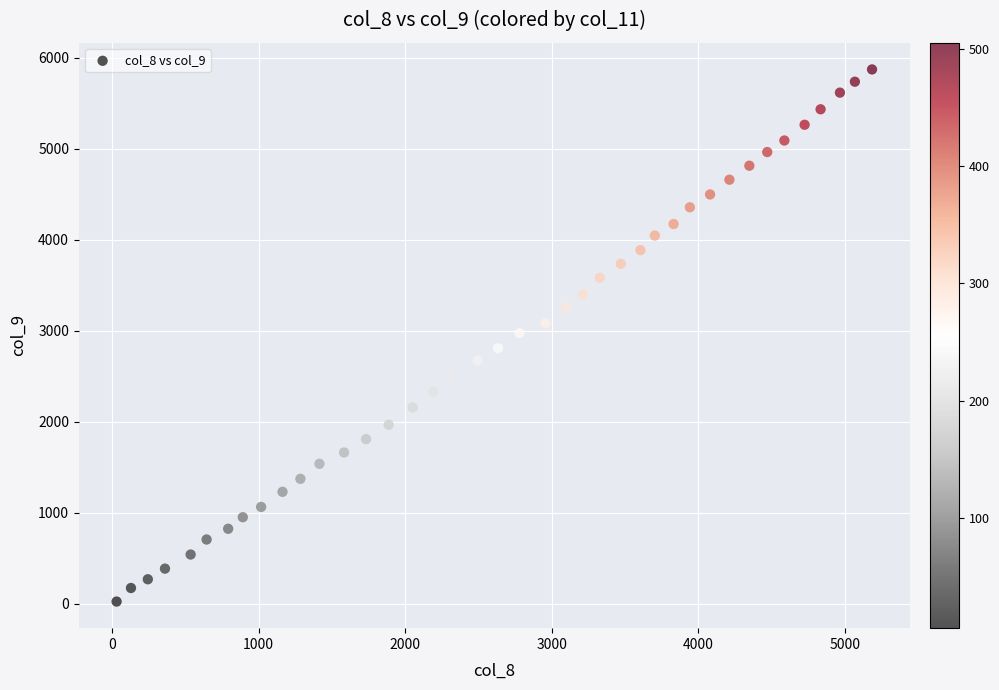

What is the range of Y values (max minus min)?

5848